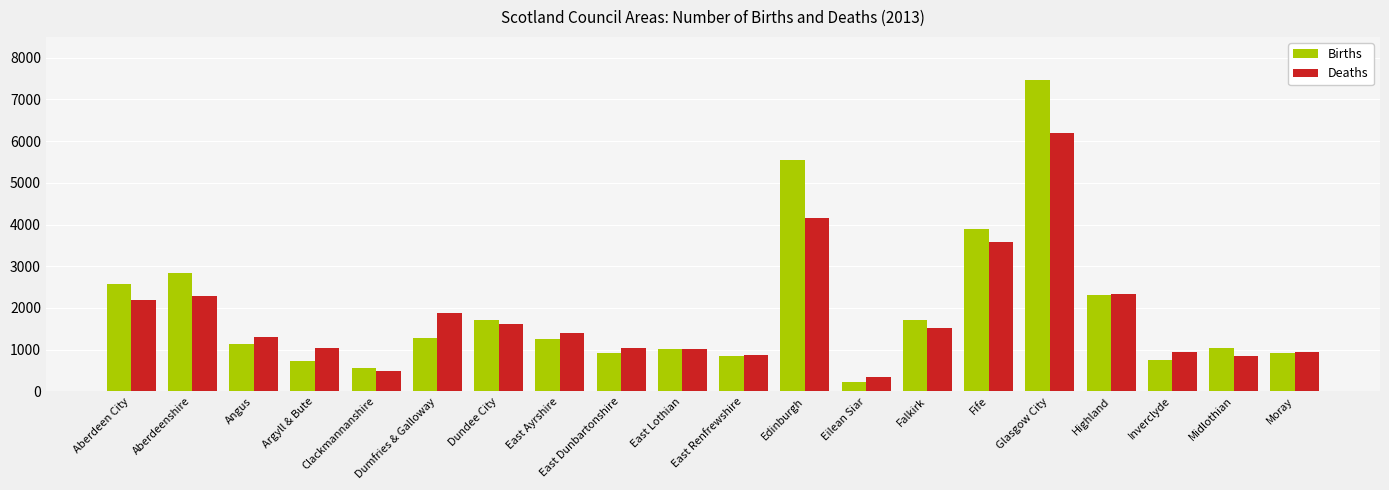

Which series has the widest spread of values?

Births